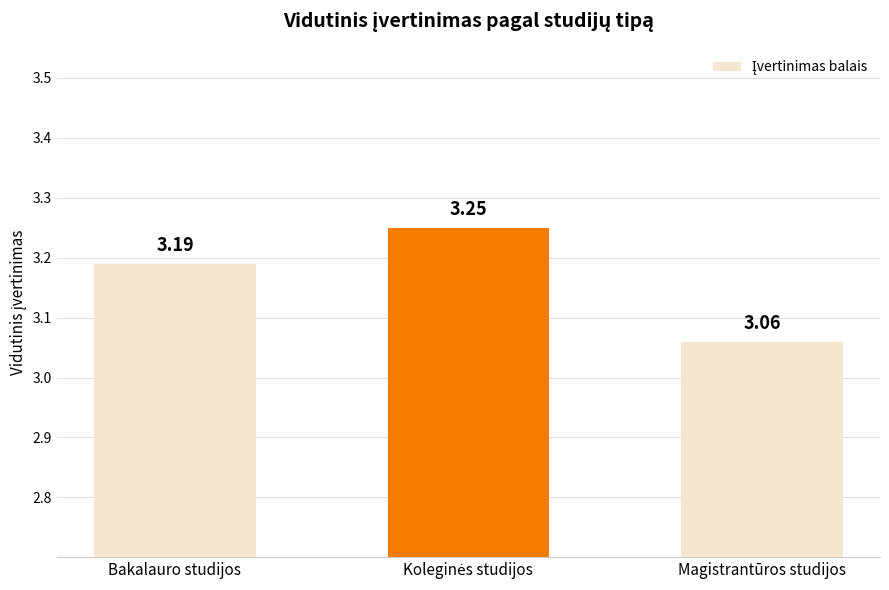

What is the label of the 3rd bar from the right?

Bakalauro studijos